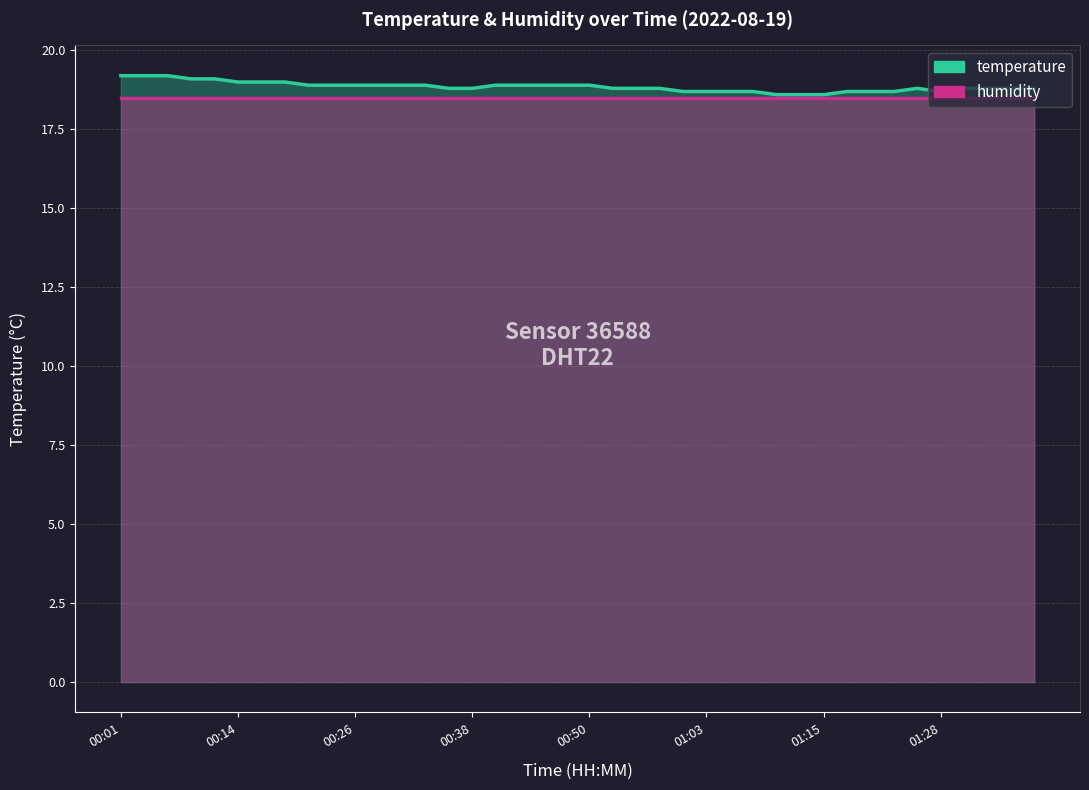

Does the chart display data point markers on the line(s)?

No